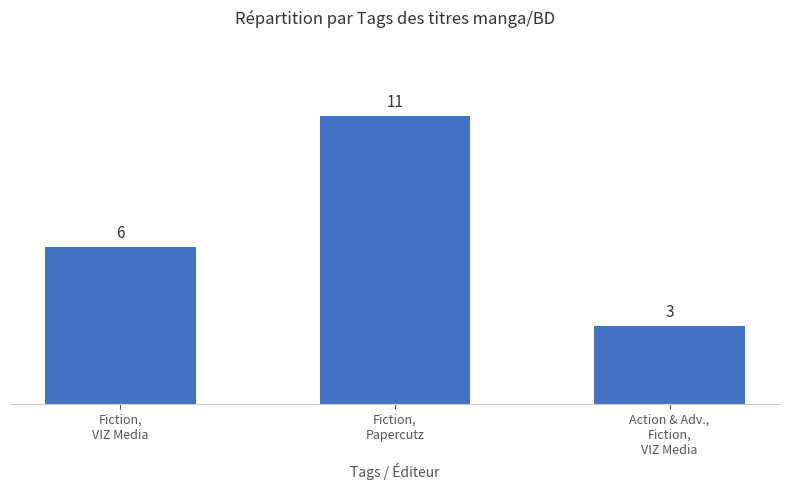

Reading right to left, what are all the values shown in this chart?

3	11	6